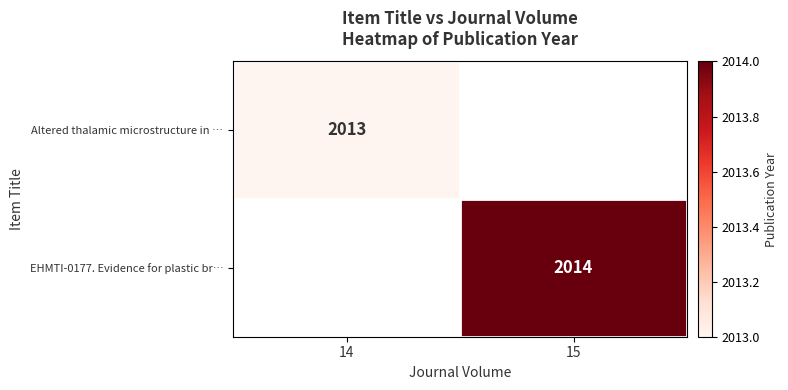

True or false: EHMTI-0177. Evidence for plastic br… has a value of 3316 at 15.

False